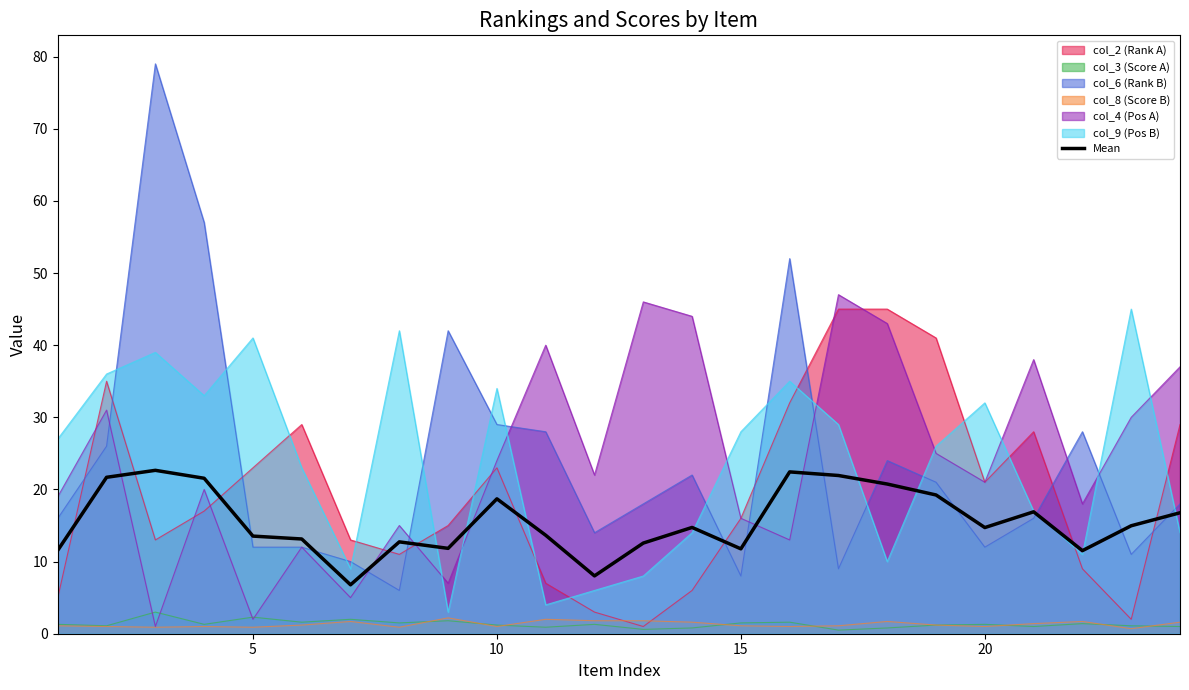

Does the chart display data point markers on the line(s)?

No